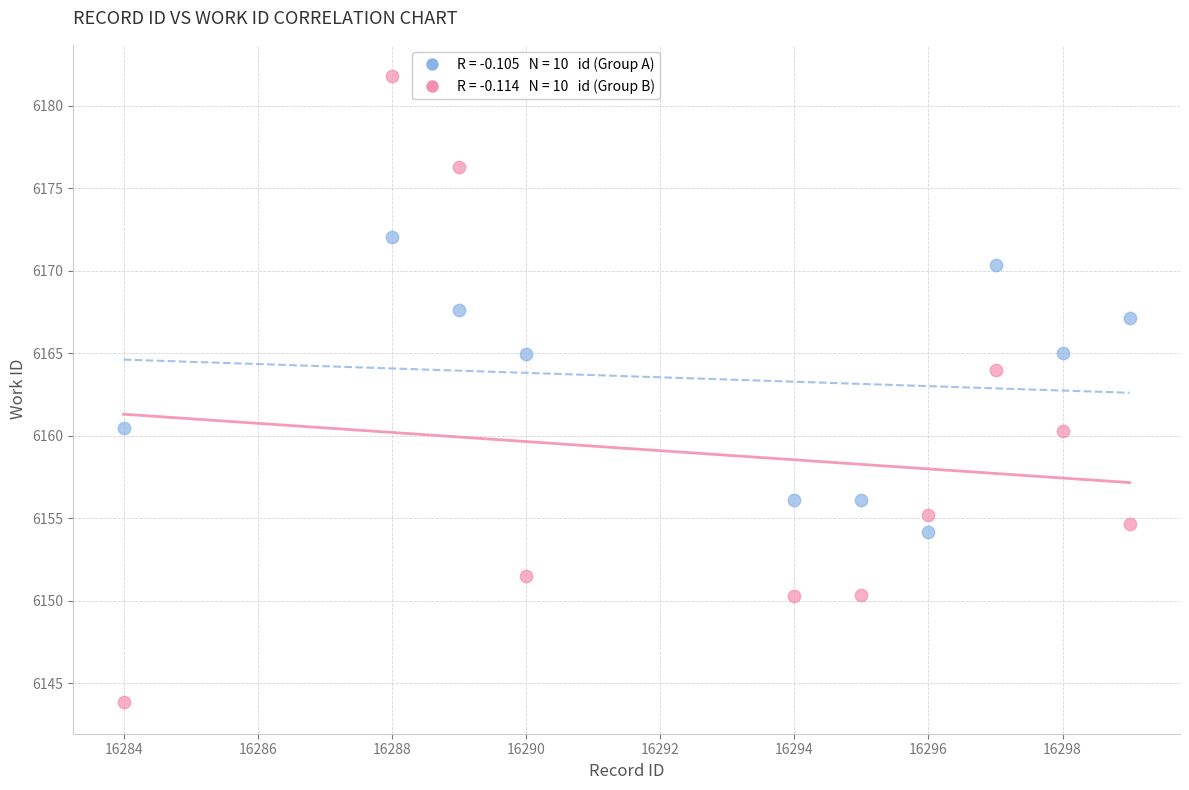

Across all data points, what is the range of X values (max minus min)?

15.0